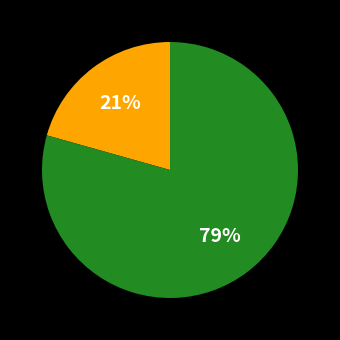

To the nearest percent, what is the average slice percentage?

50%